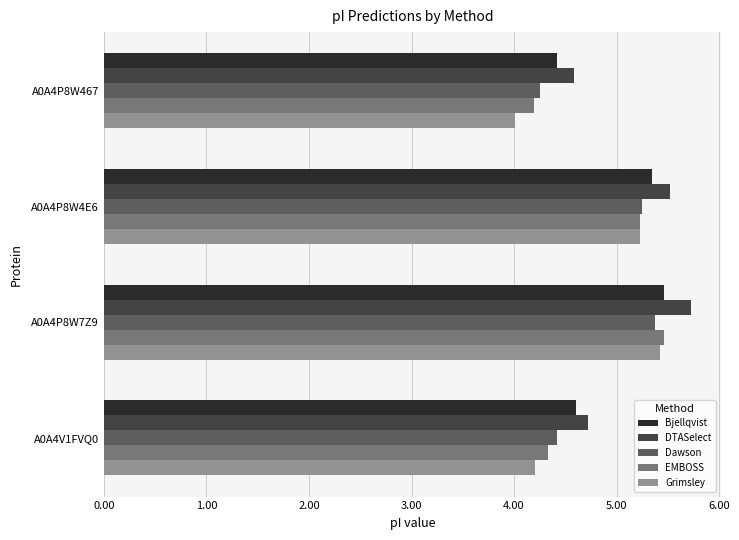

At which category is the sum across all series the highest?

A0A4P8W7Z9